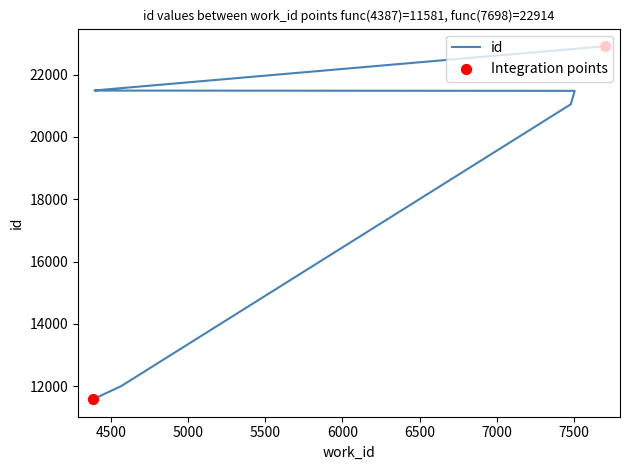

What is the ratio of the value at 7479 to the value at 4394?

1.0